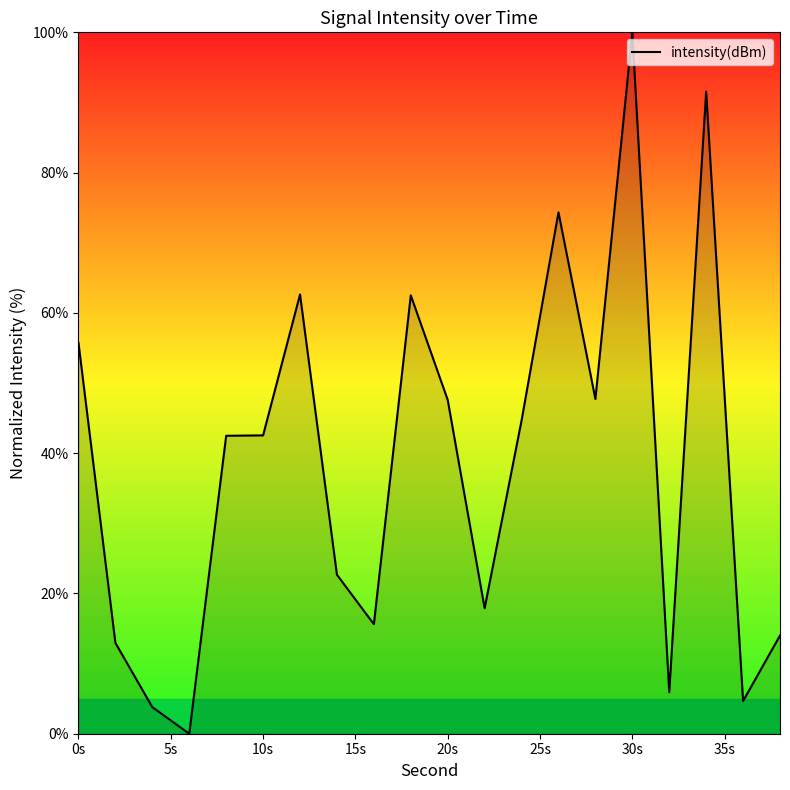

What is the difference between the maximum and minimum values?

100.0